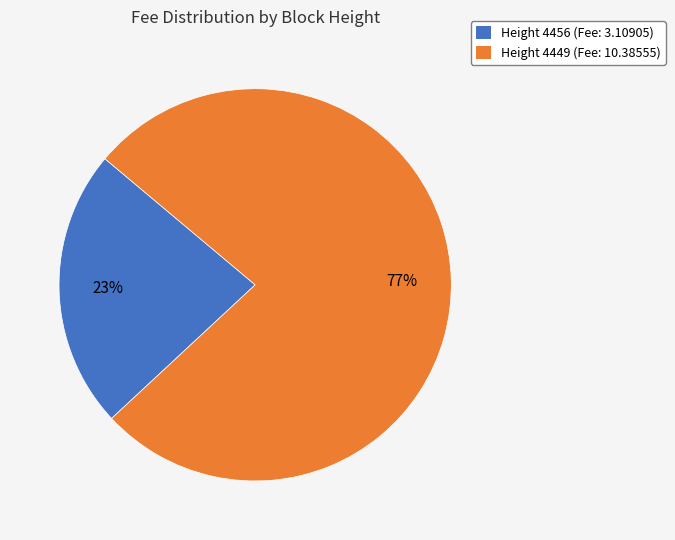

To the nearest percent, what portion does Height 4456 (Fee: 3.10905) represent?

23%